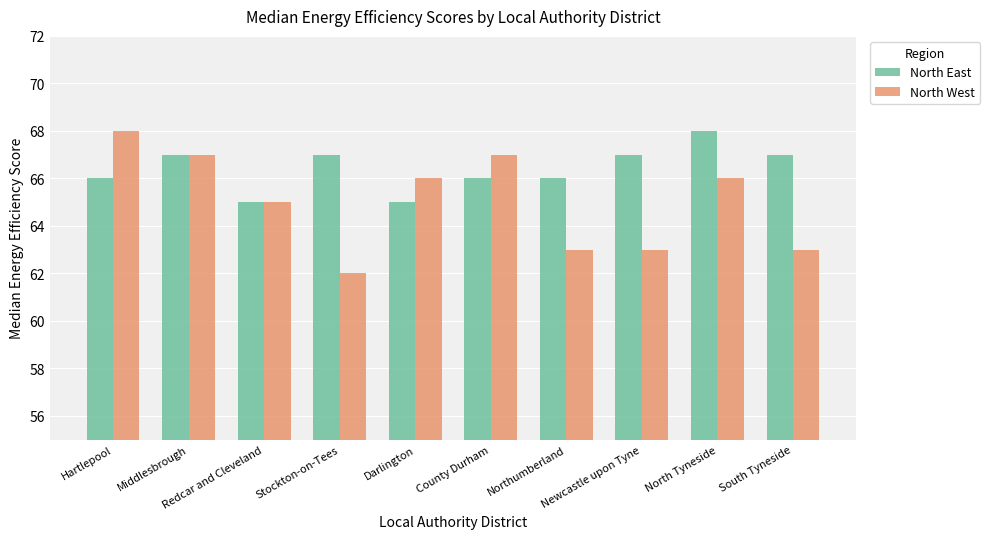

How many bars are there in each group?

2